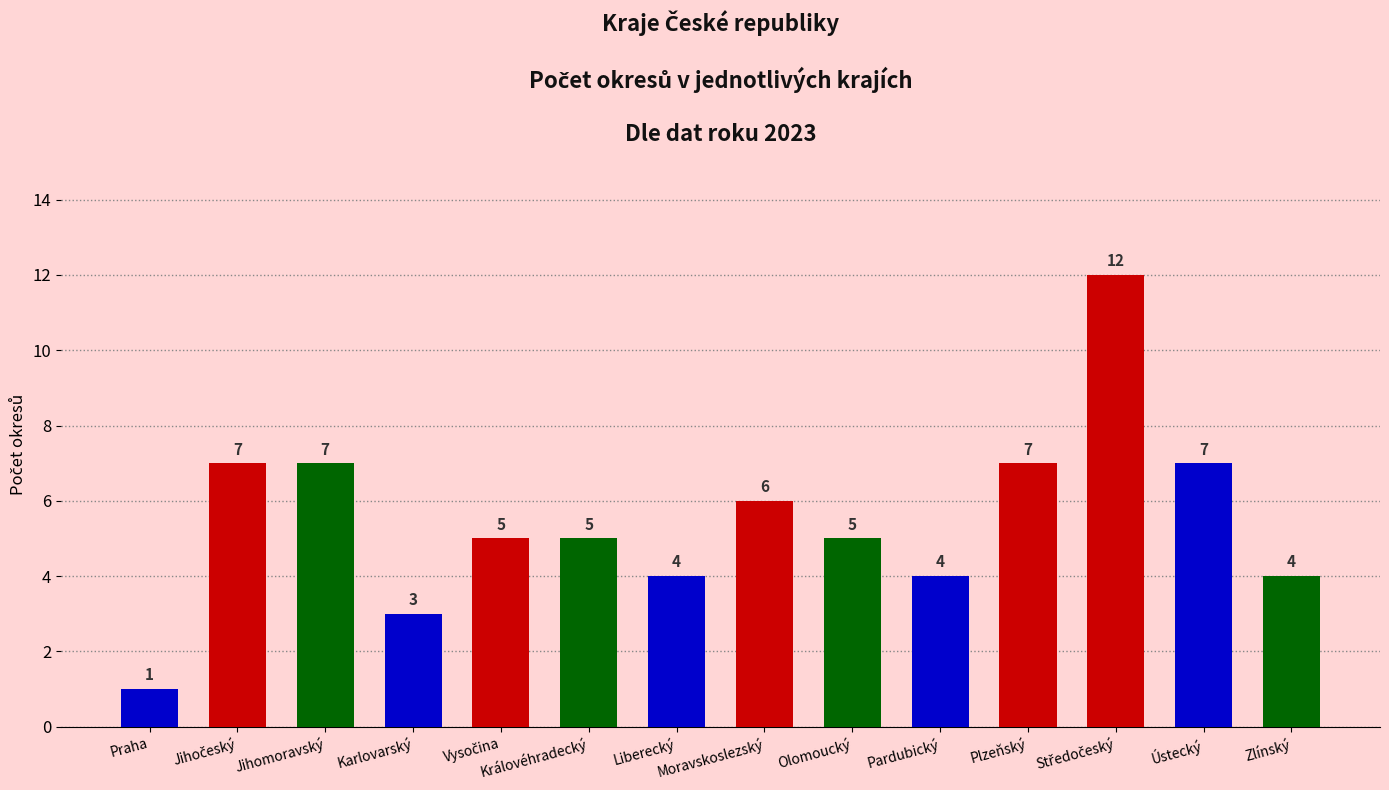

Are the bars horizontal?

No